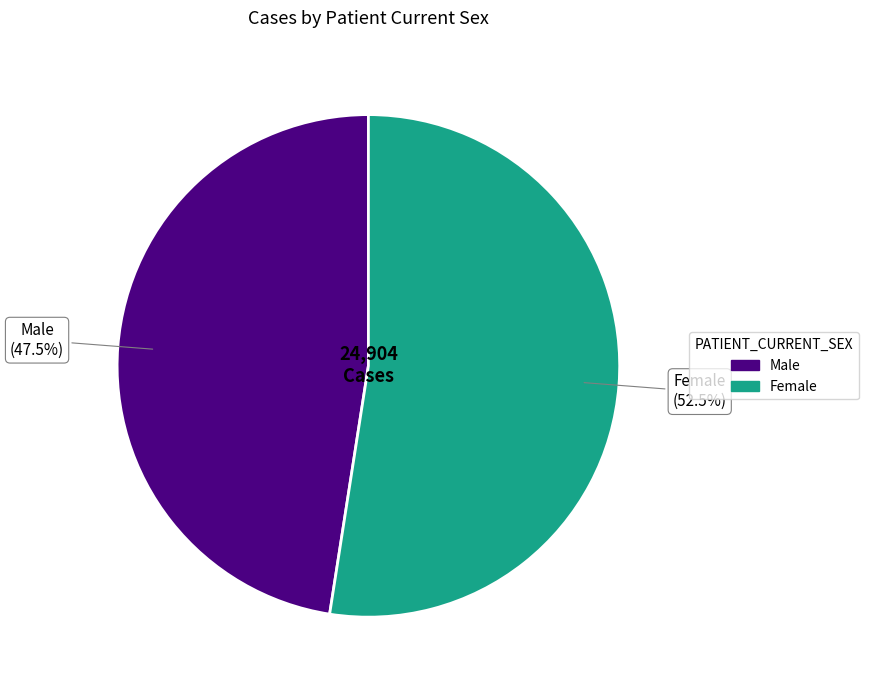

The Female slice represents 58% of the pie. True or false?

False